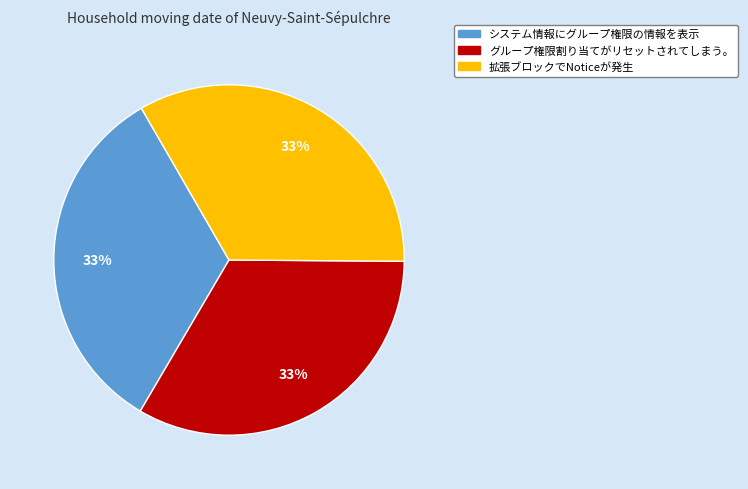

Is it true that 拡張ブロックでNoticeが発生 is 33% of the pie?

True